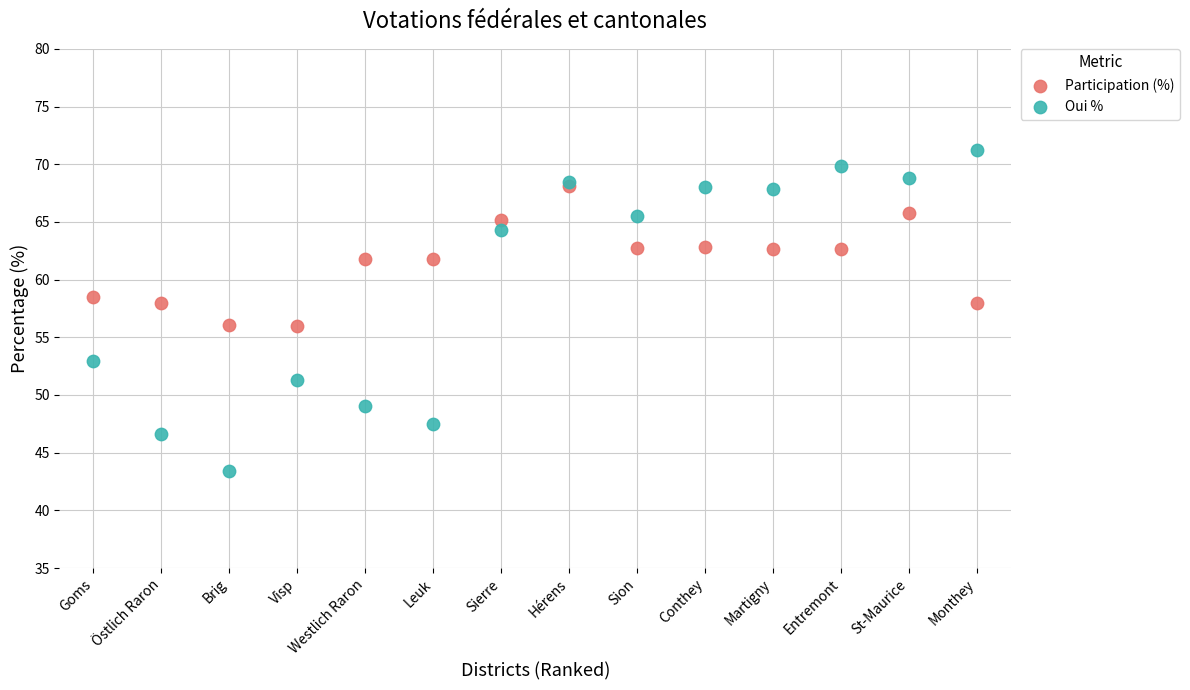

Which series reaches the maximum Y coordinate?

Oui %